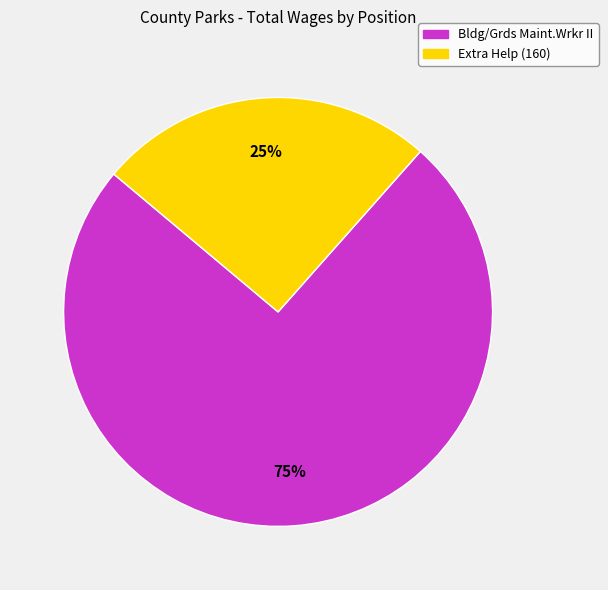

Which has a higher value, Extra Help (160) or Bldg/Grds Maint.Wrkr II?

Bldg/Grds Maint.Wrkr II